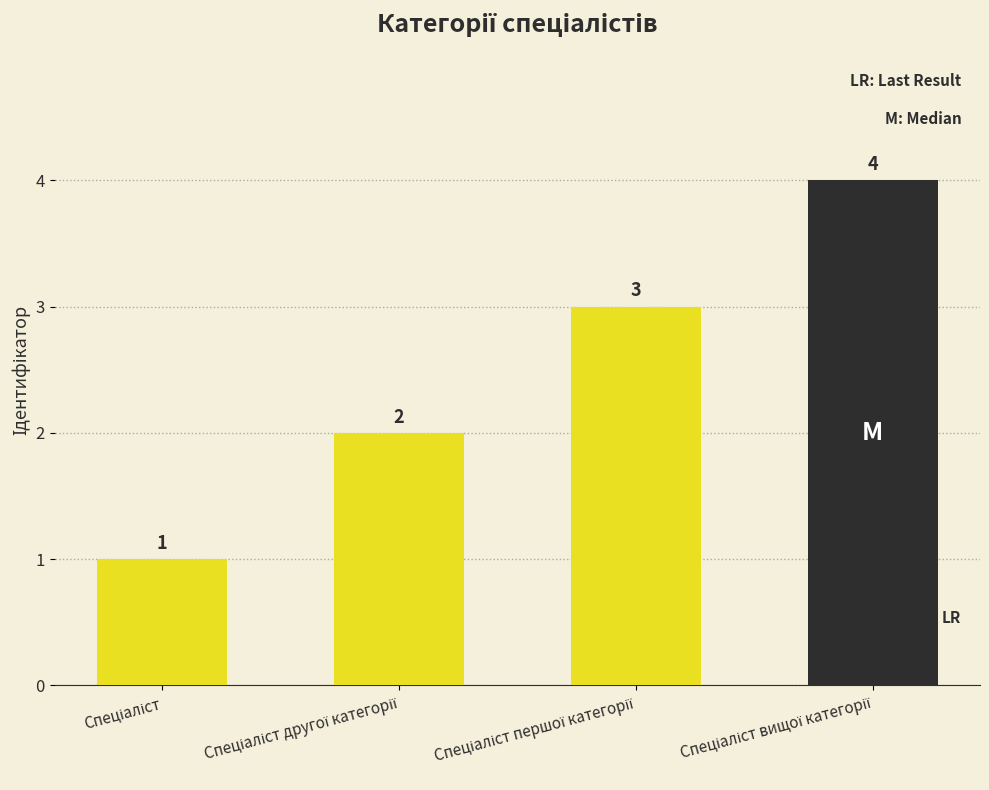

What is the maximum value shown in the chart?

4